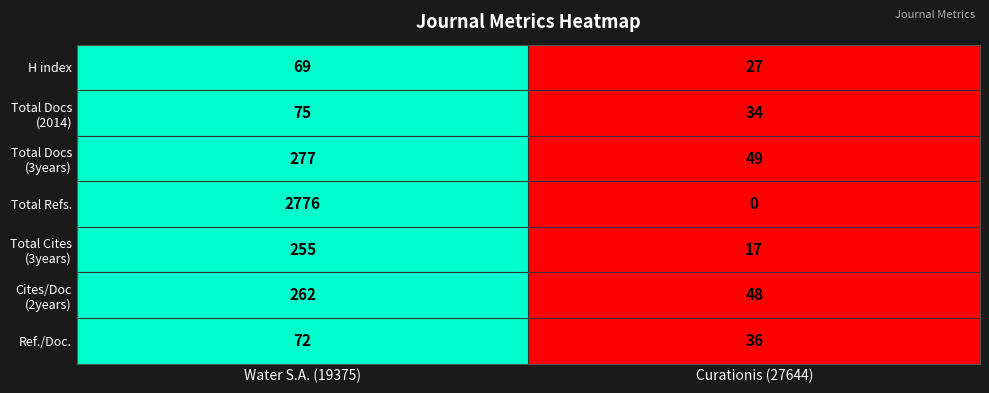

Which label corresponds to the largest value in the chart?

Water S.A. (19375)